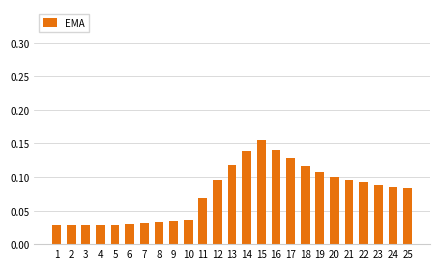

What is the change in value from 10 to 15?

+0.1